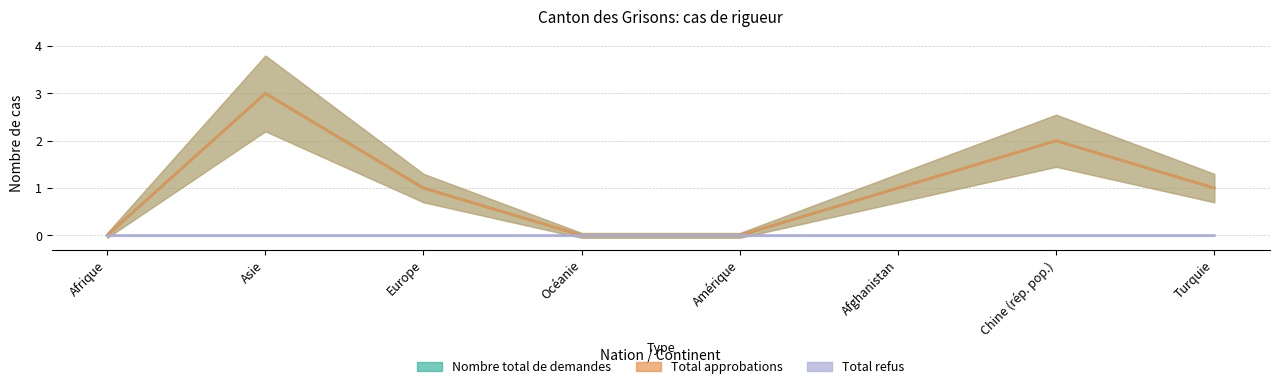

True or false: Total approbations and Nombre total de demandes cross at least once.

False